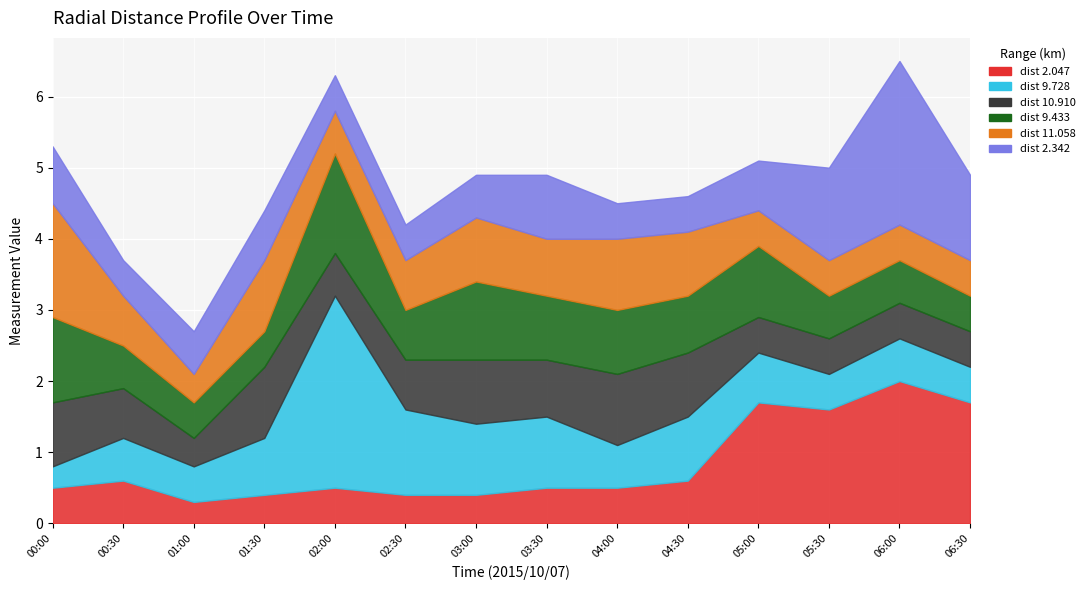

What is the value of the 10.910 point at the 10th from the left?

0.9